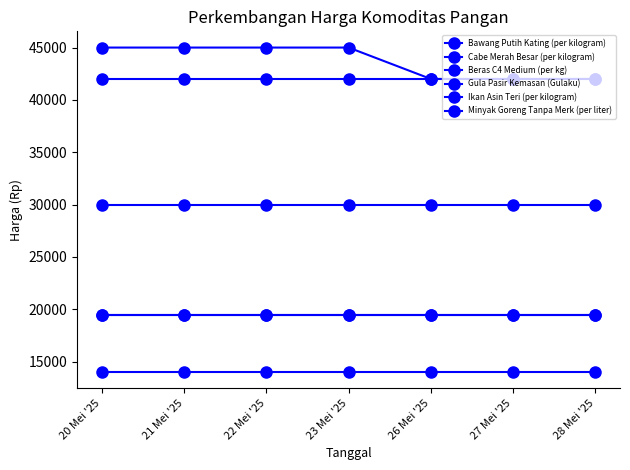

Which category has the lowest value across all series?

20 Mei '25